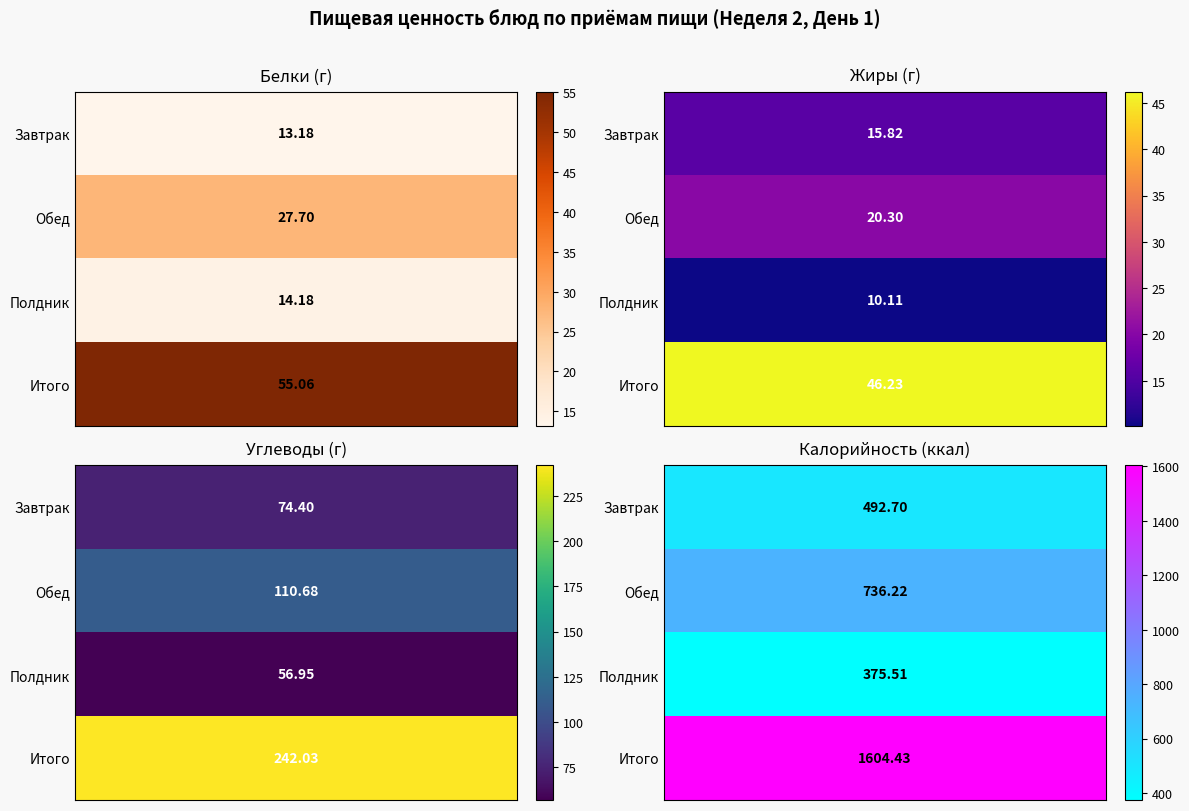

True or false: Завтрак has a value of 19.4 at 0.

False